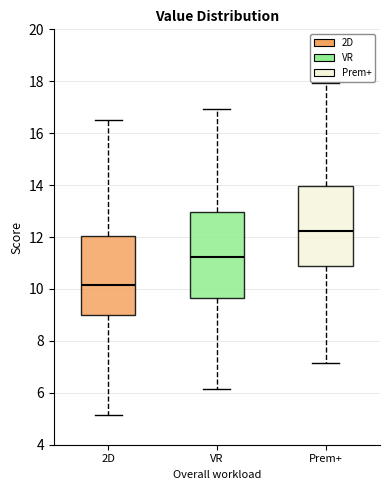

Reading left to right, read every box against the y-axis: the position of its median line, the range the box covers, and the ends of its whiskers. The values are not printed on the chart, so give them approximately, as read against the axis.

2D: median 10.2, box 9.0 to 12.0, whiskers 5.2 to 16.6
VR: median 11.2, box 9.6 to 13.0, whiskers 6.2 to 17.0
Prem+: median 12.2, box 11.0 to 14.0, whiskers 7.2 to 18.0